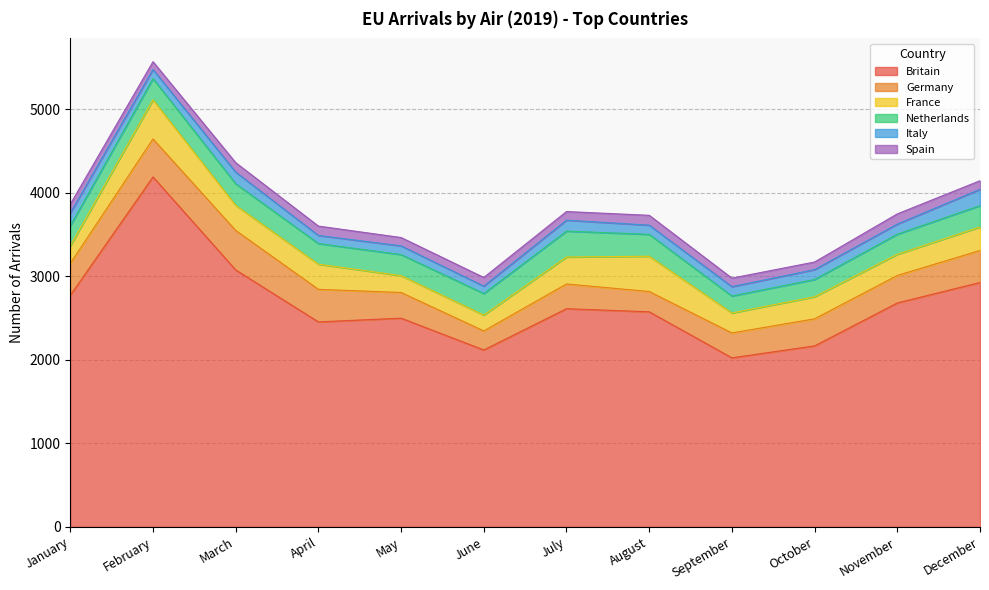

How many data points in France are above 281?

5